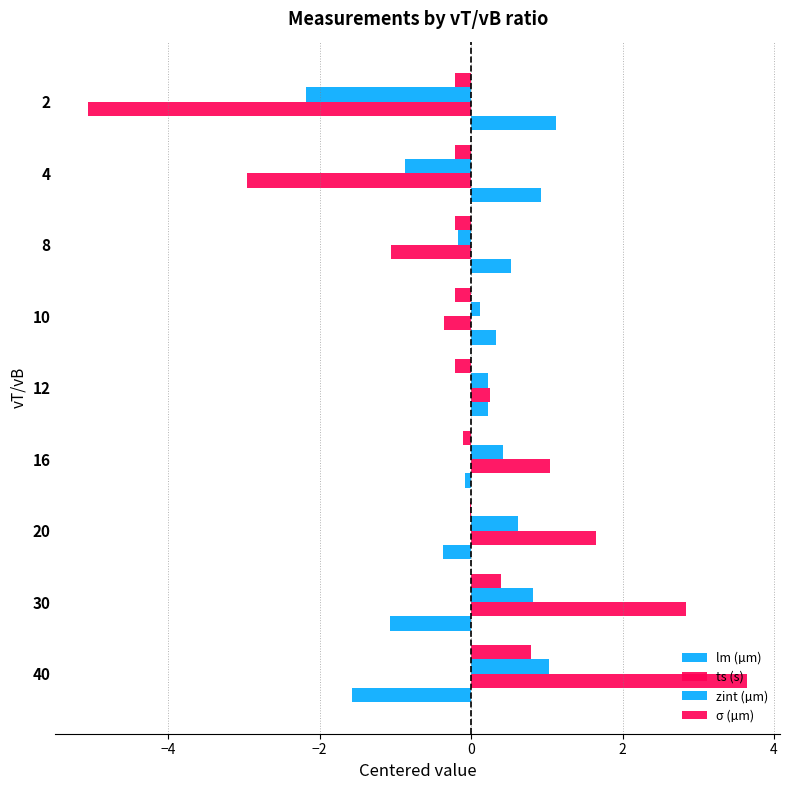

True or false: lm (µm) has a value of 2.0 at 8.

False